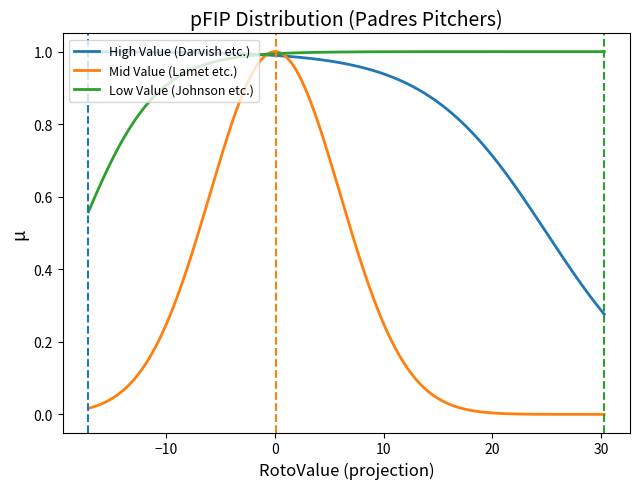

Which series has the largest total across all categories?

Low Value (Johnson etc.)